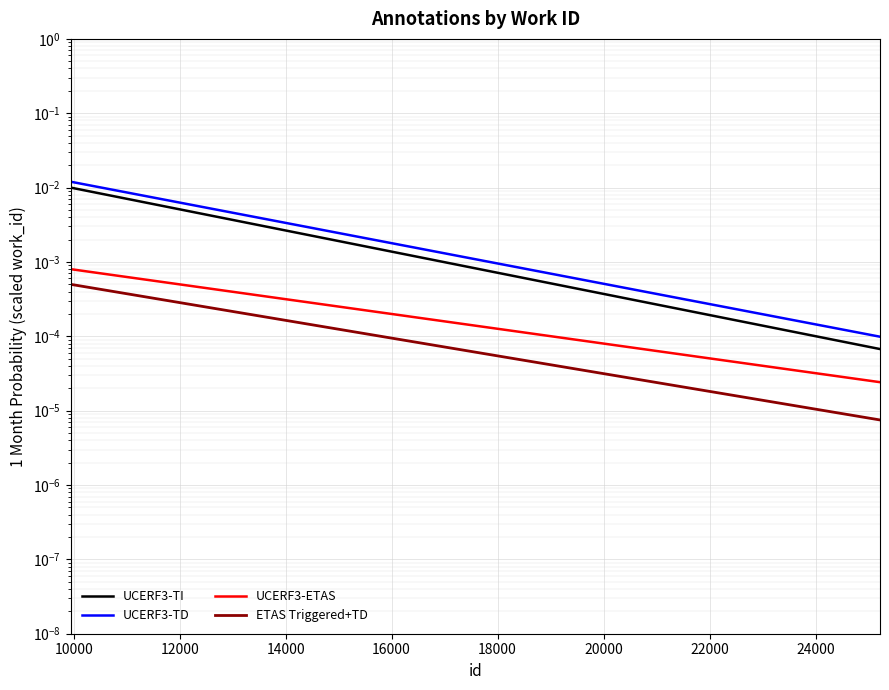

Between 14000 and 18000, which series saw the biggest shift?

UCERF3-TD